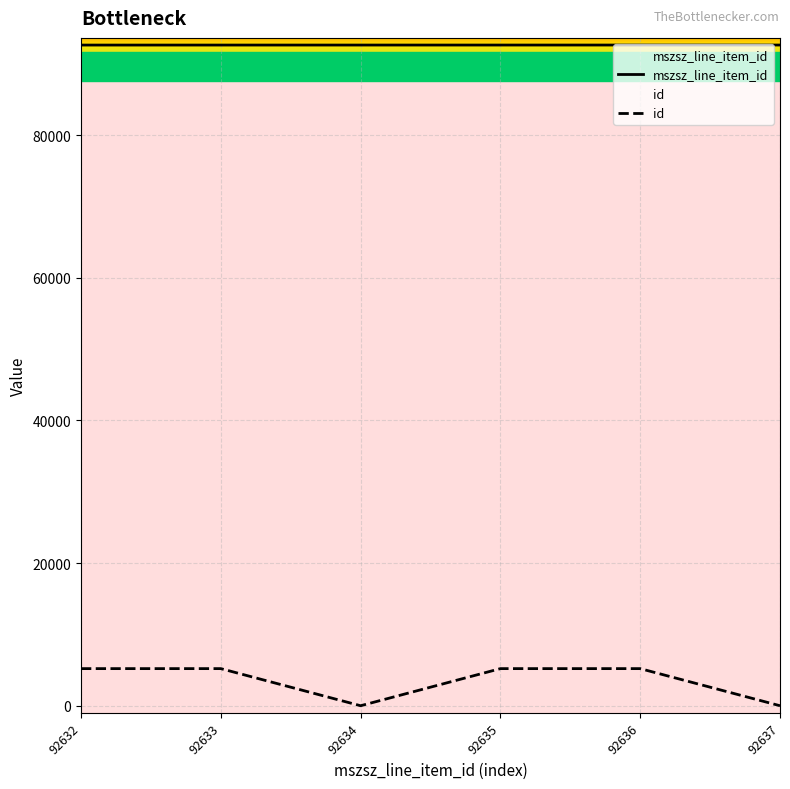

Rank the series by their maximum value, from lowest to highest.

id, mszsz_line_item_id